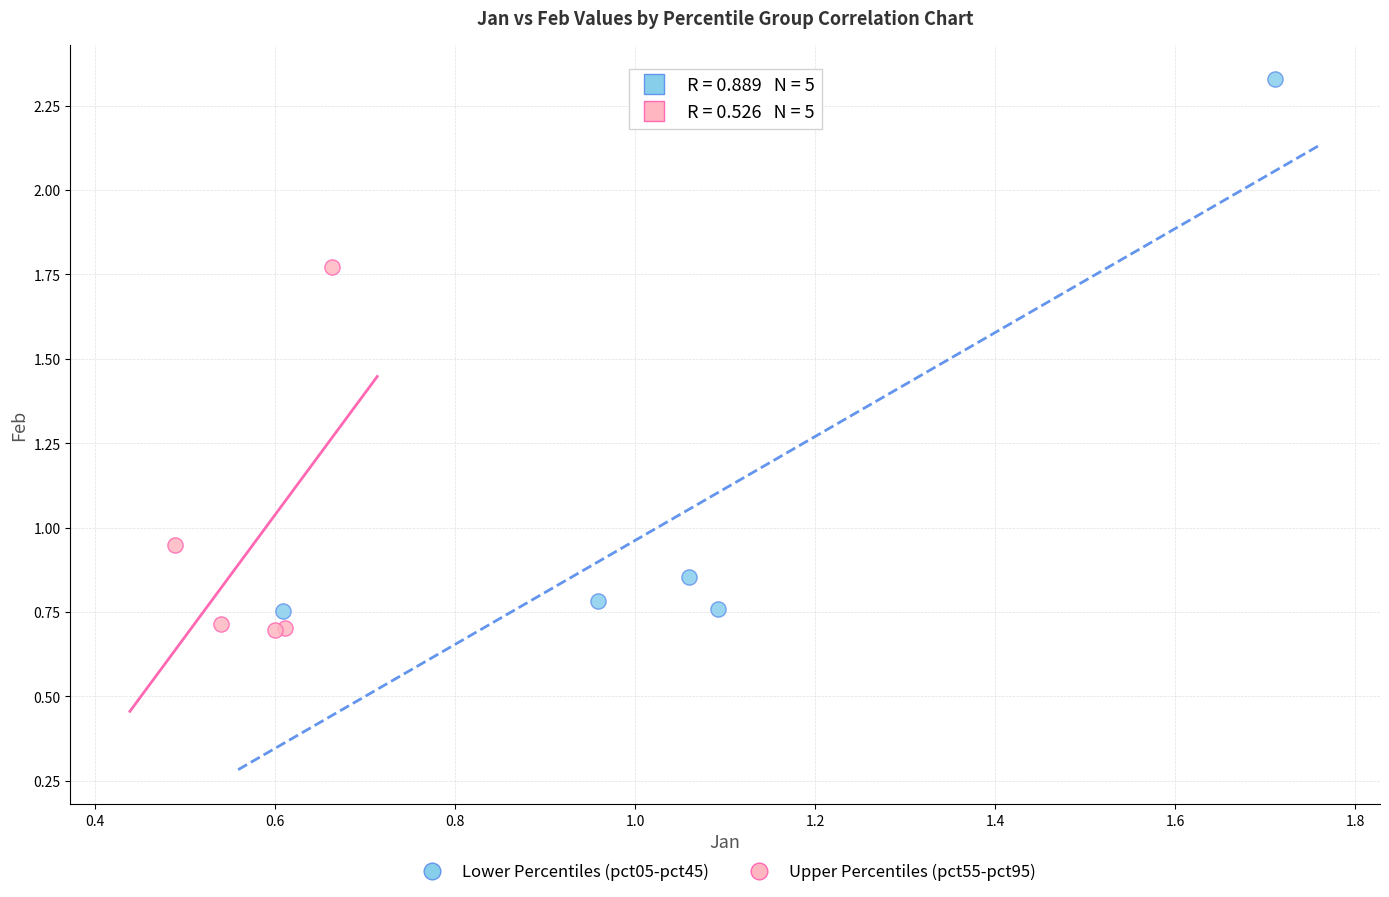

Which series contains the highest Y value?

Lower Percentiles (pct05-pct45)